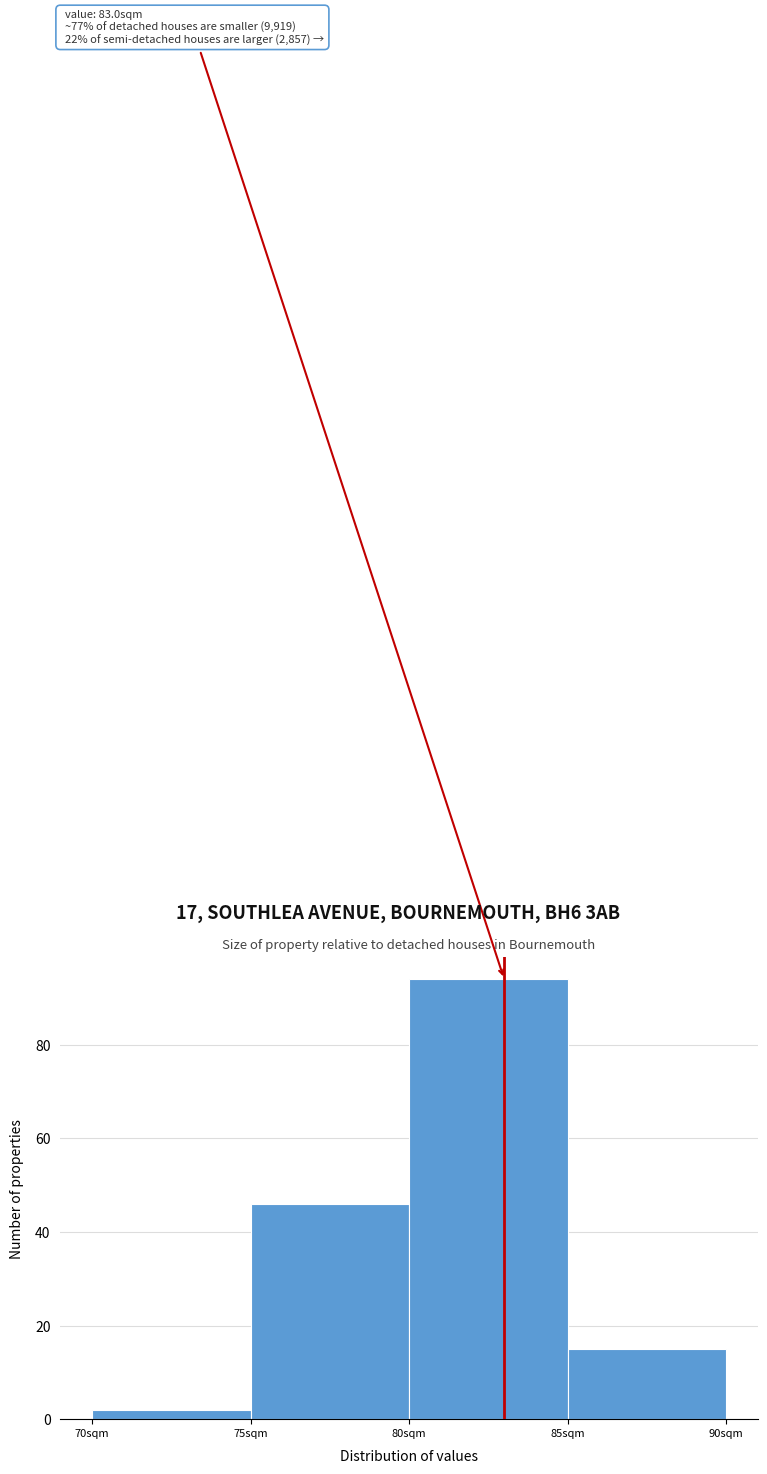

Over which range of the x-axis is the bar tallest?

80 to 85